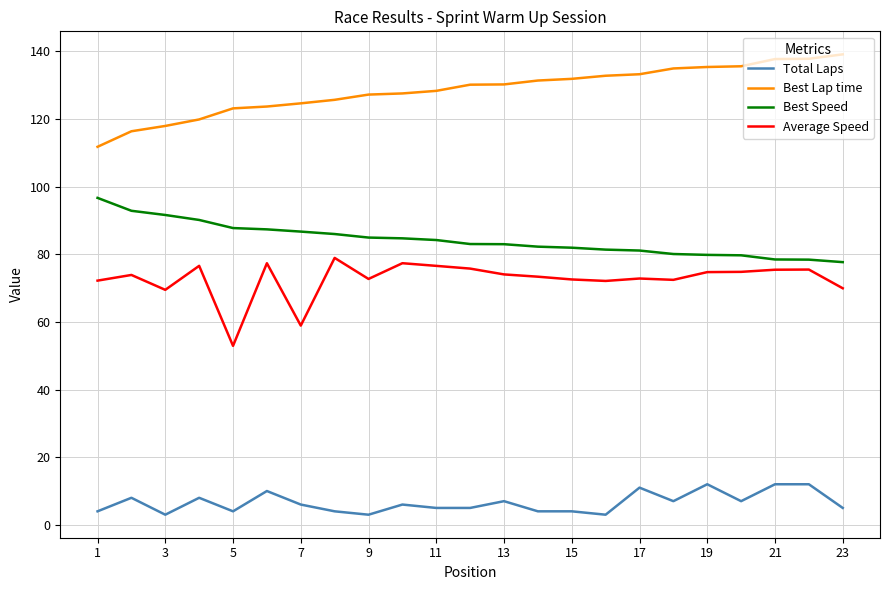

What is the minimum value for Best Lap time?

111.7